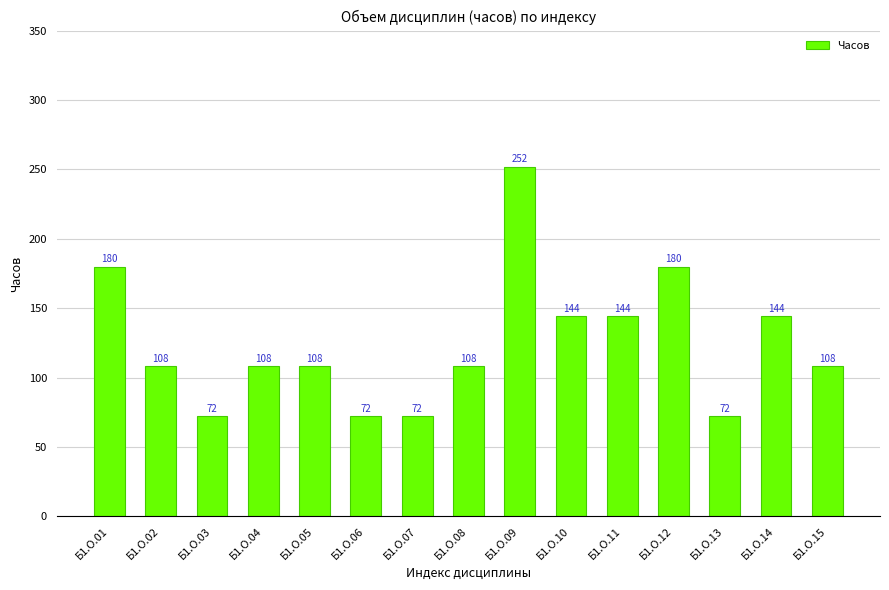

True or false: the data shows 143 at Б1.О.05.

False